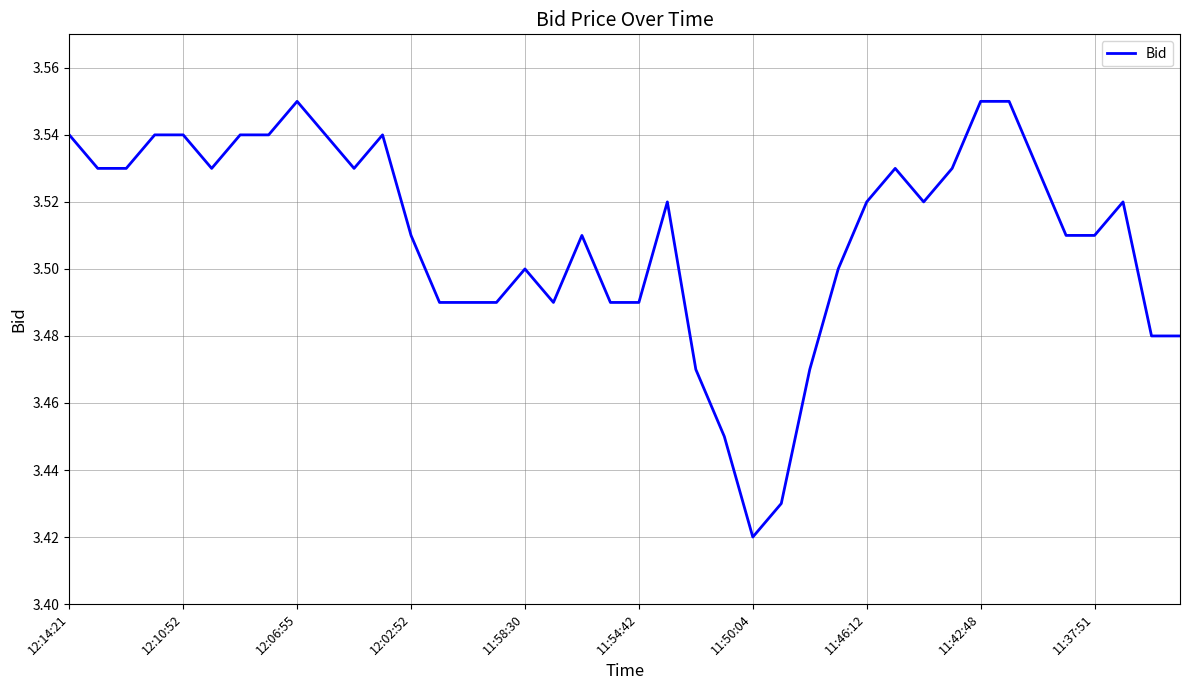

Does the chart have visible grid lines?

Yes